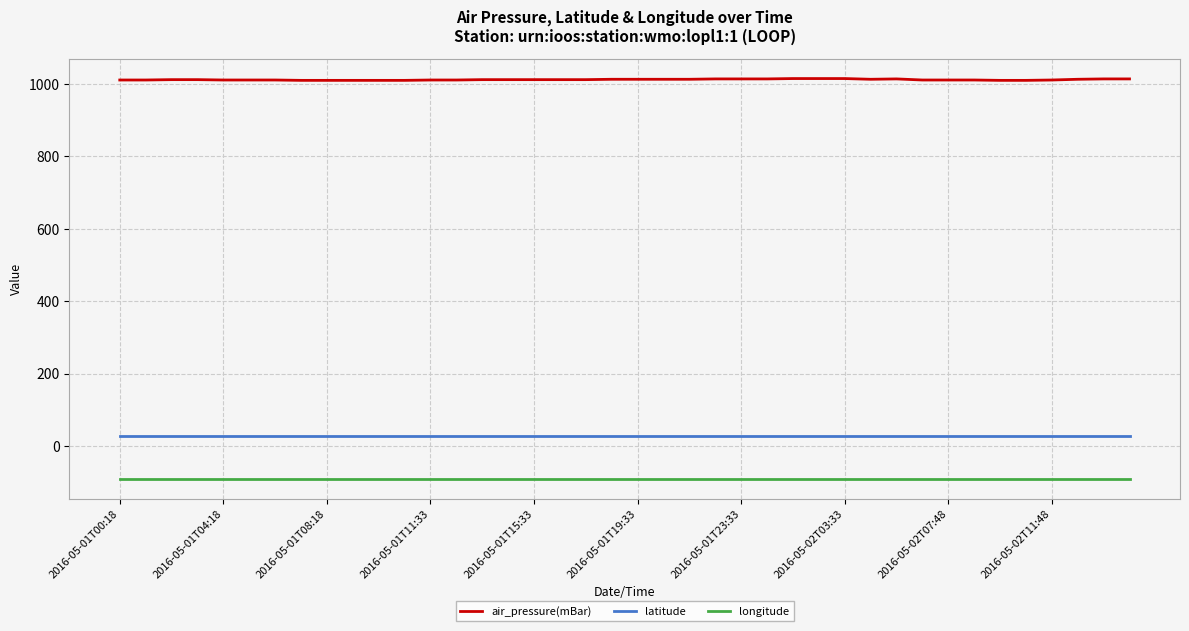

Which series has the largest range (max minus min)?

air_pressure(mBar)